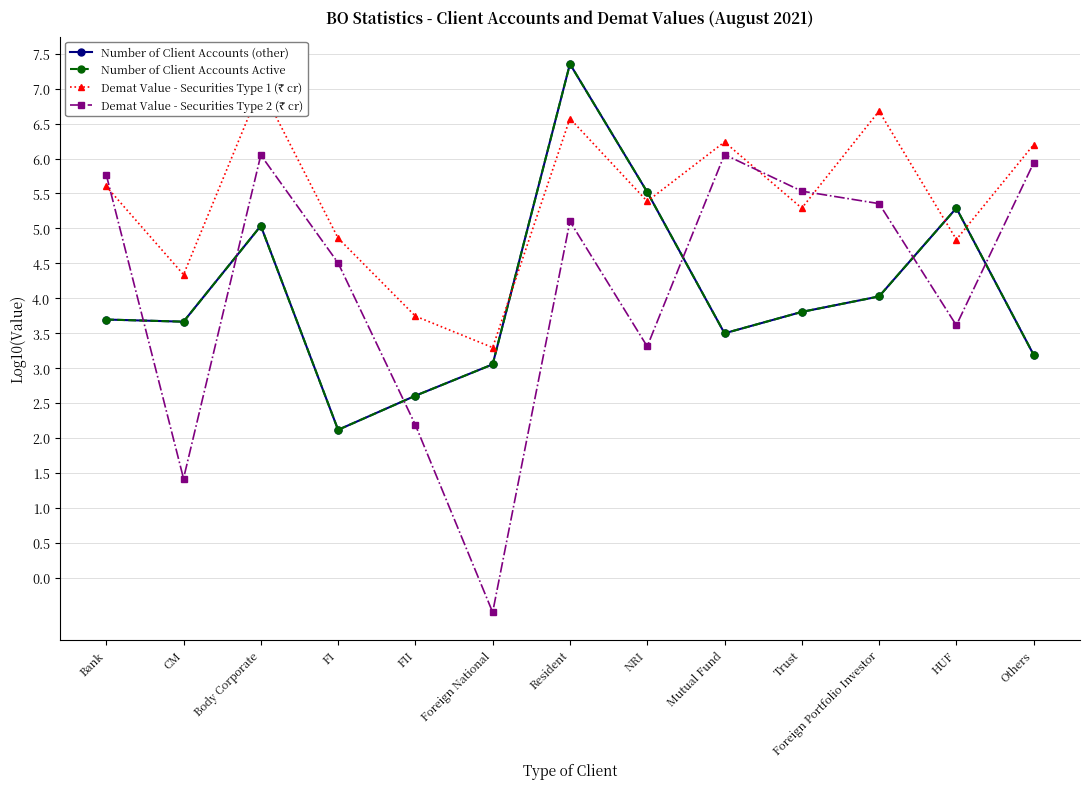

Where does the Demat Value - Securities Type 1 (₹ cr) series first go above 5?

Bank